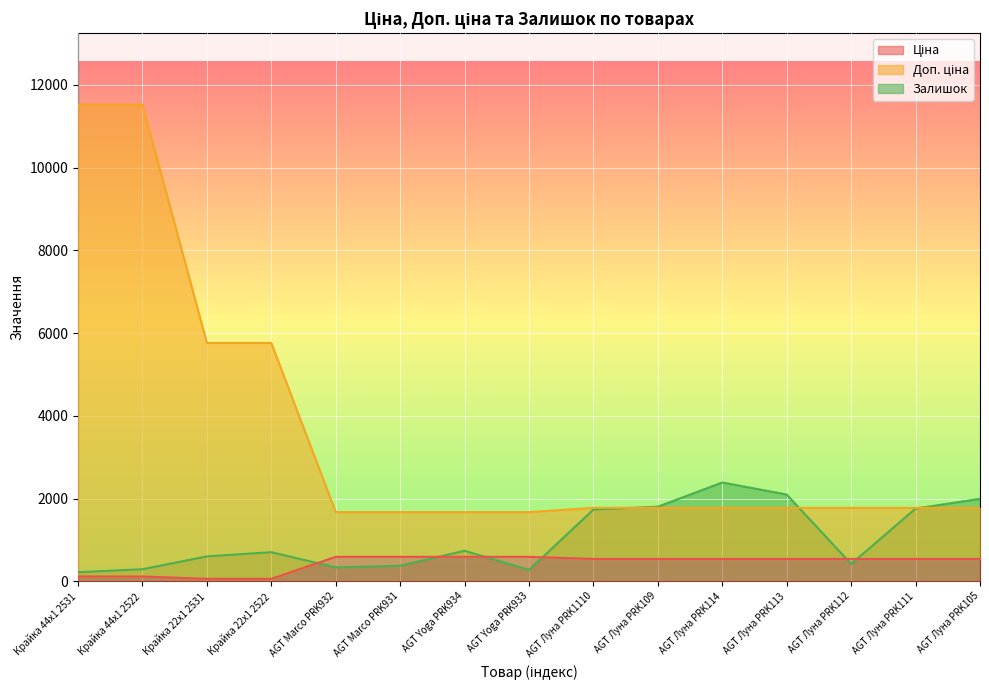

What is the sum of all Доп. ціна values?

53679.3